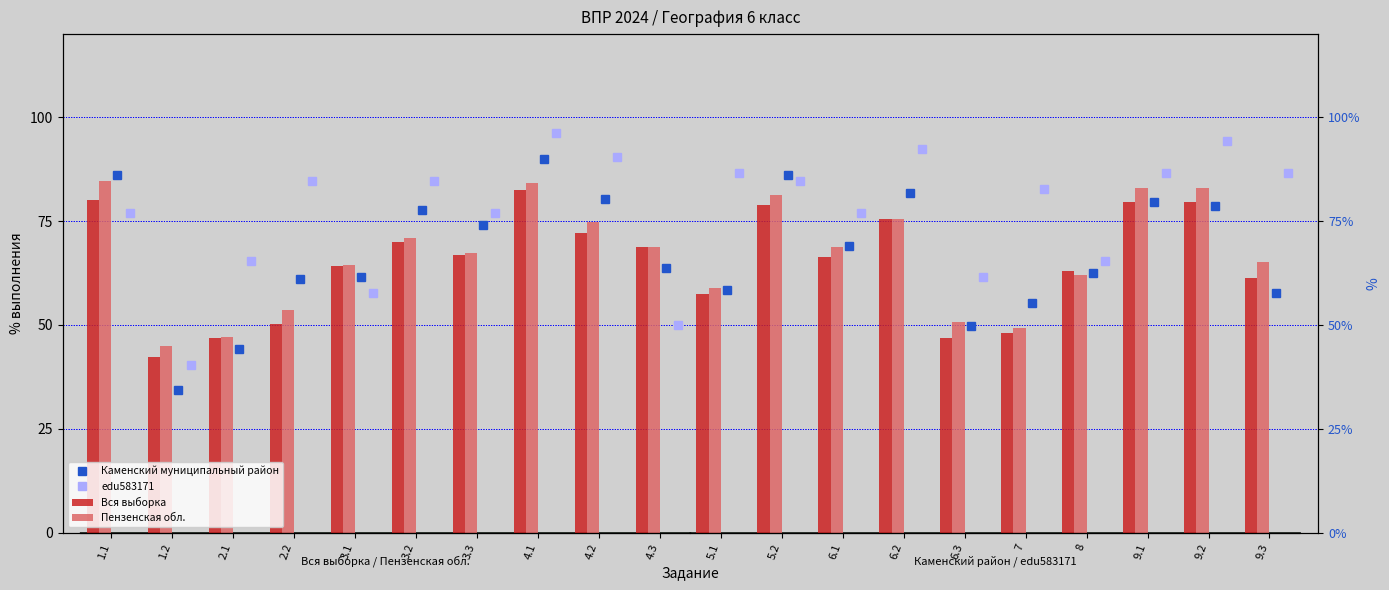

At which label does edu583171 first exceed 84?

2.2